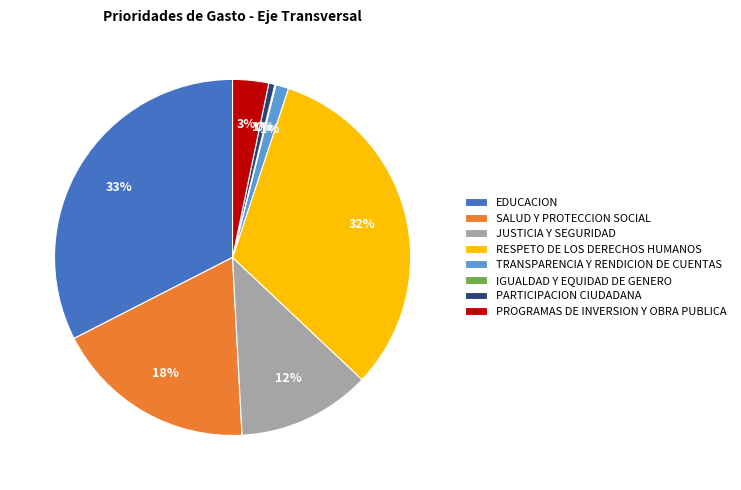

To the nearest percent, what is the average slice percentage?

12%